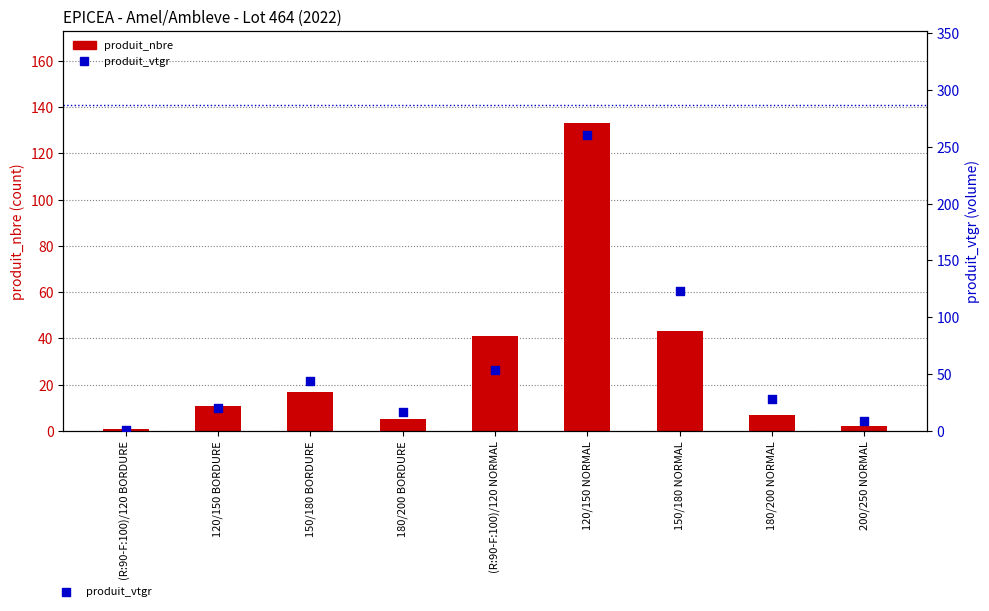

Which series has the widest spread of Y values?

produit_vtgr